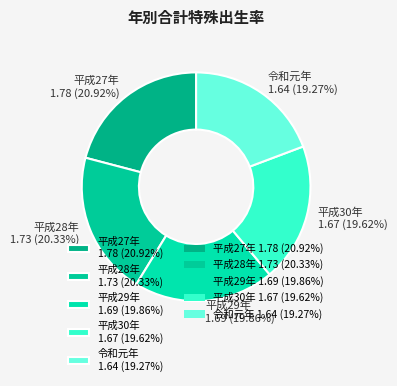

To the nearest percent, what is the average slice percentage?

20%